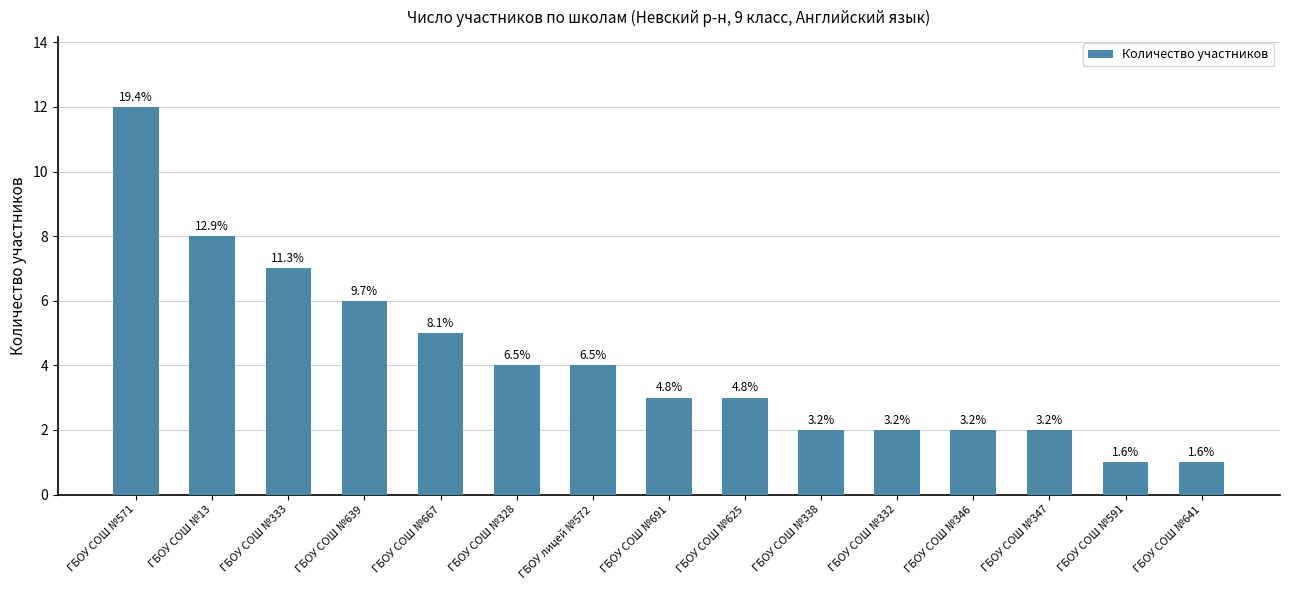

Are the bars horizontal?

No